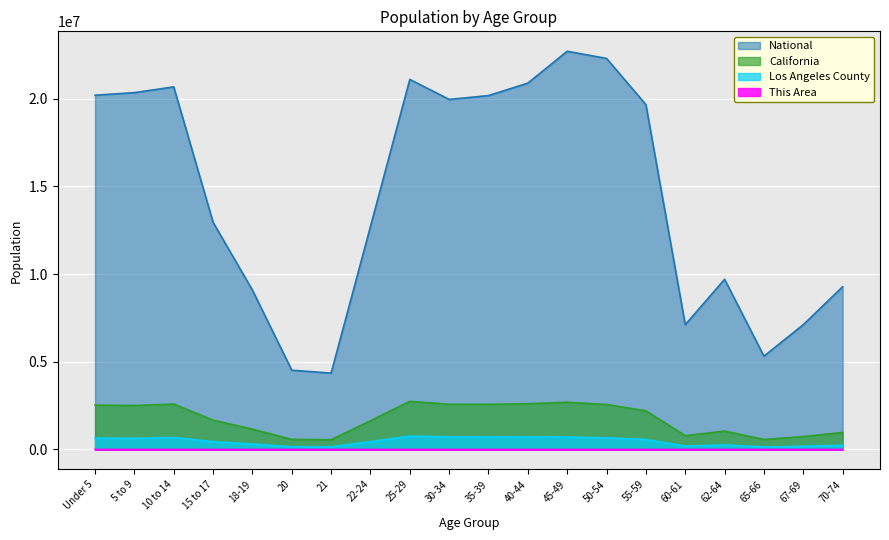

Between 25-29 and 35-39, which series saw the biggest shift?

National